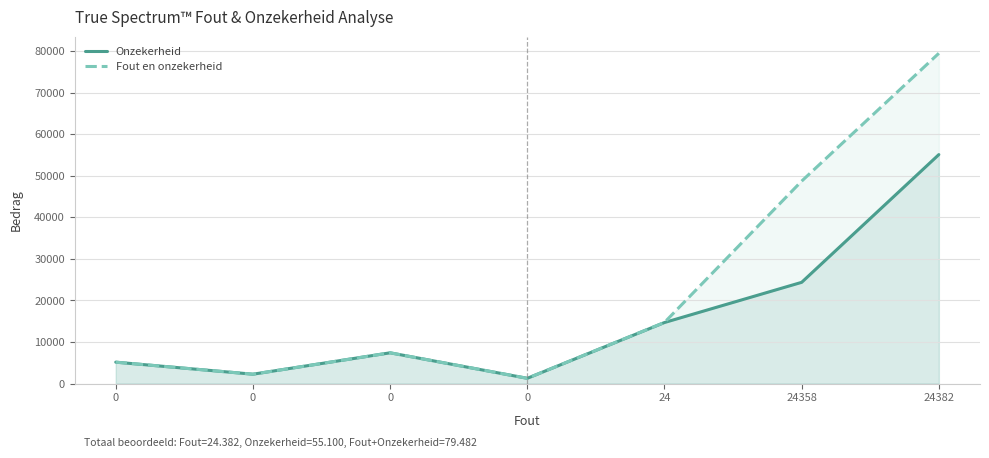

Does the chart display data point markers on the line(s)?

No